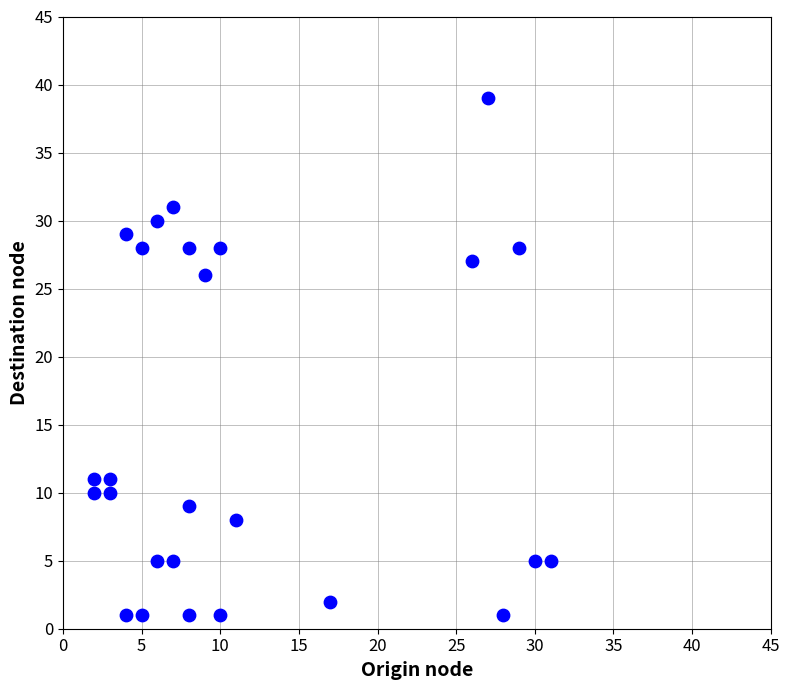

What is the range of X values (max minus min)?

29